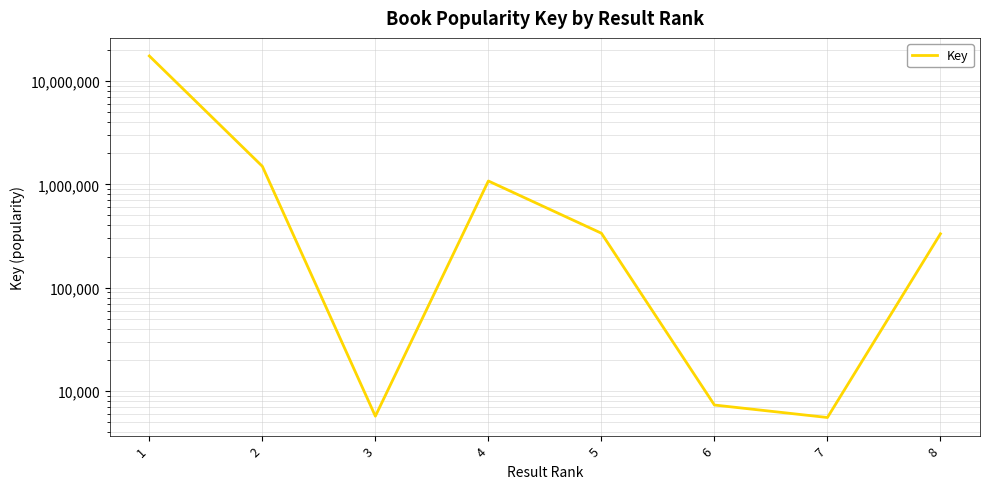

Reading left to right, list all the values displayed in this chart.

17507351	1495210	5691	1078071	336410	7300	5526	332040